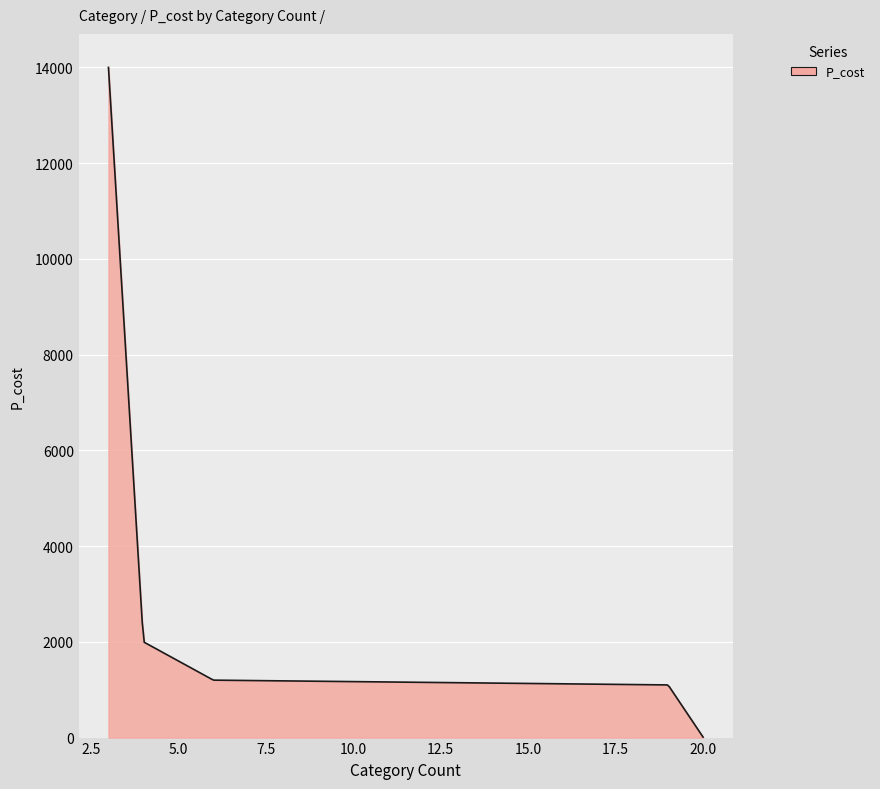

Does the chart have visible grid lines?

Yes